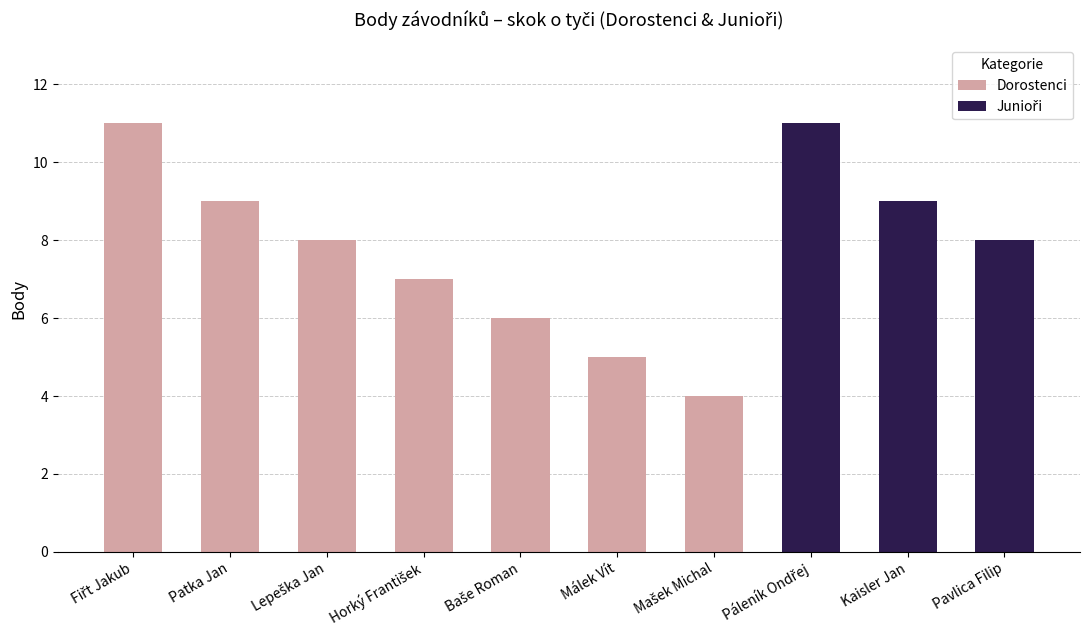

Which label corresponds to the smallest value in the chart?

Mašek Michal